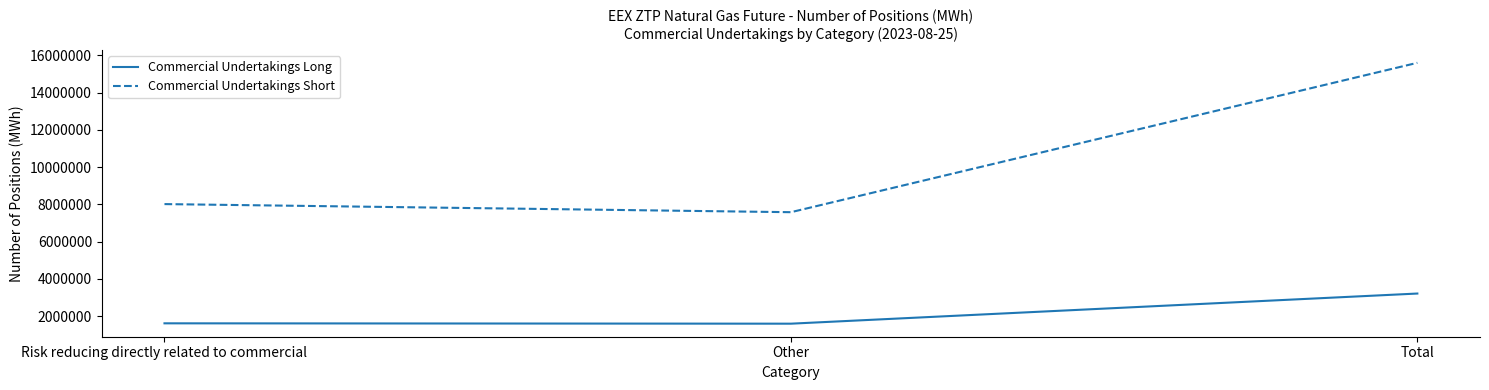

Which series has the widest spread of values?

Commercial Undertakings Short